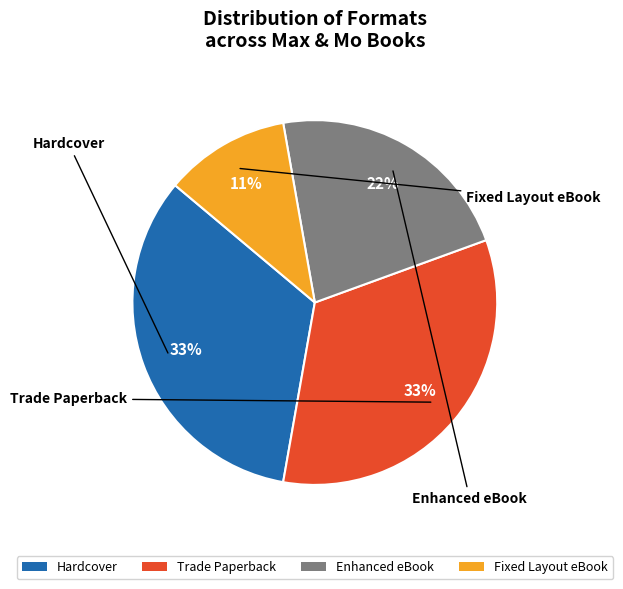

What is the ratio of the value at Enhanced eBook to the value at Hardcover?

0.7